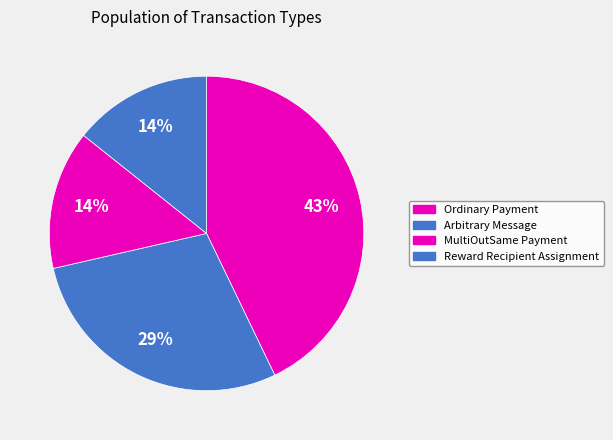

To the nearest percent, what is the difference between the largest and smallest slice percentages?

29%